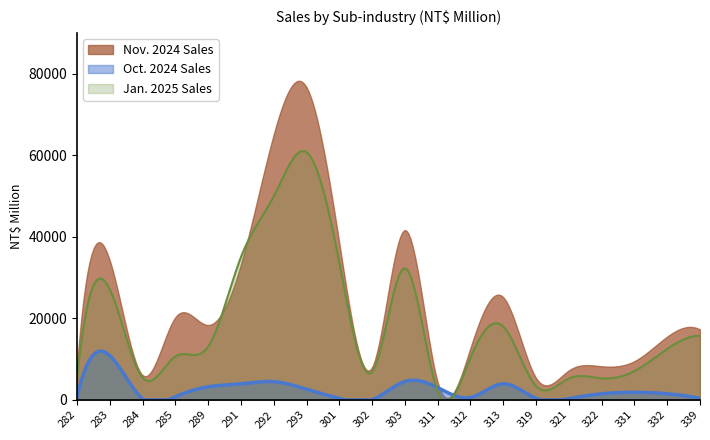

List the series in order of their peak value, lowest first.

Oct. 2024 Sales, Jan. 2025 Sales, Nov. 2024 Sales